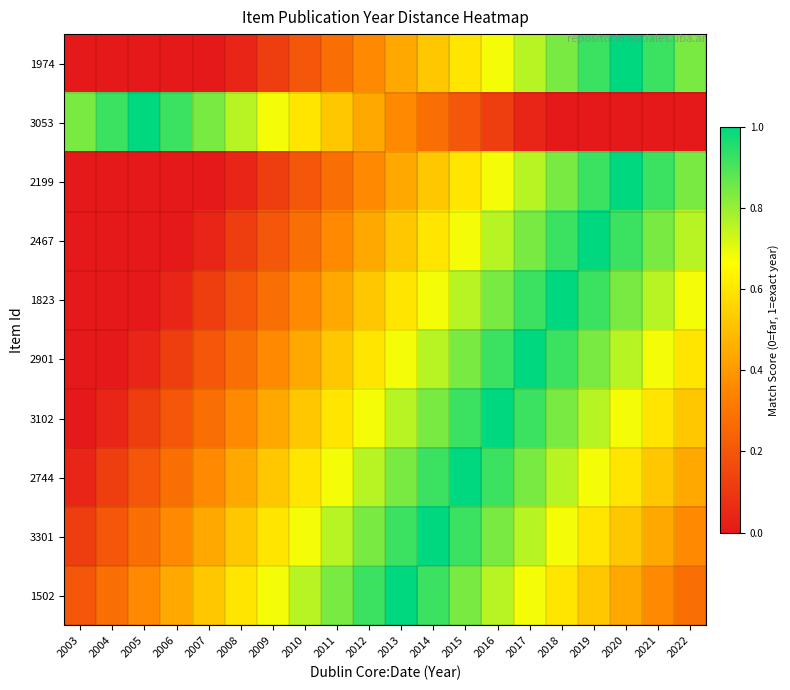

Which has a higher value, 2005 or 2016?

2016